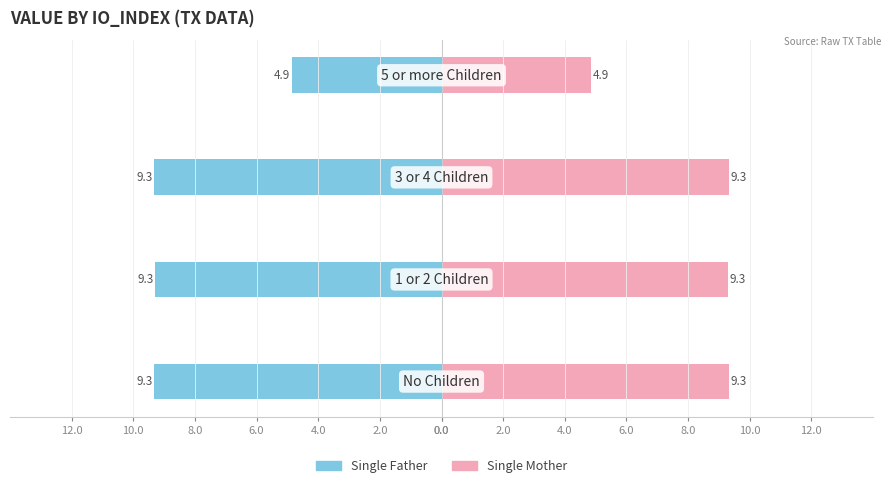

Is it true that Single Father equals -9.3 at 0.0?

True